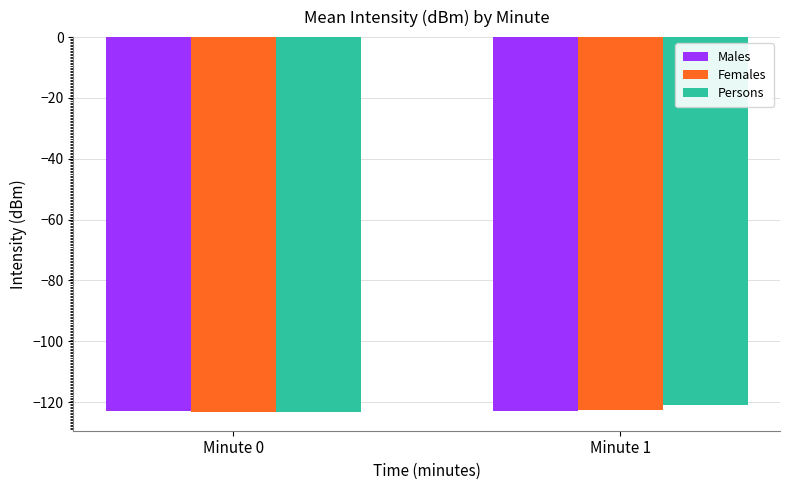

Is it true that Persons equals -211.1 at Minute 0?

False